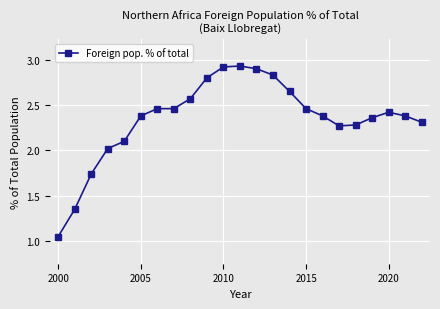

What is the difference between the maximum and minimum values?

1.9